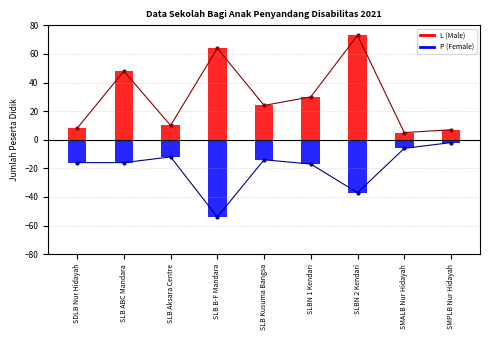

How many distinct data groups are displayed?

2